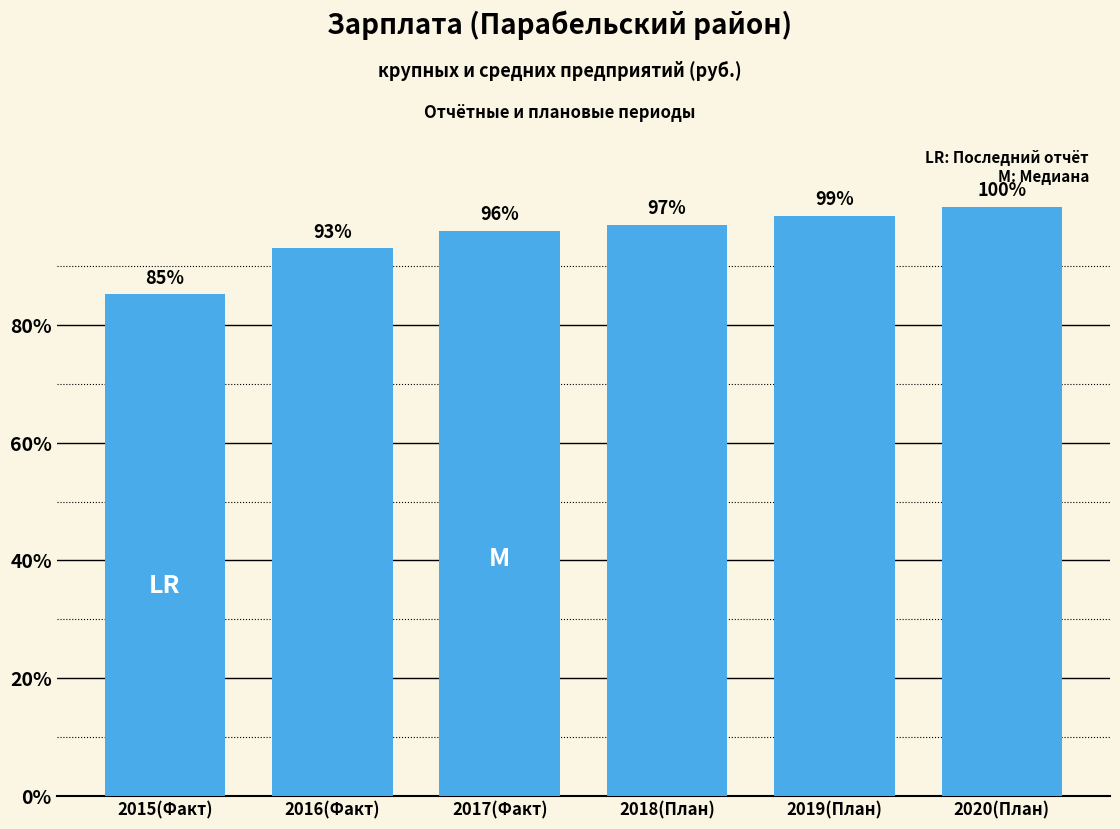

Are the bars horizontal?

No